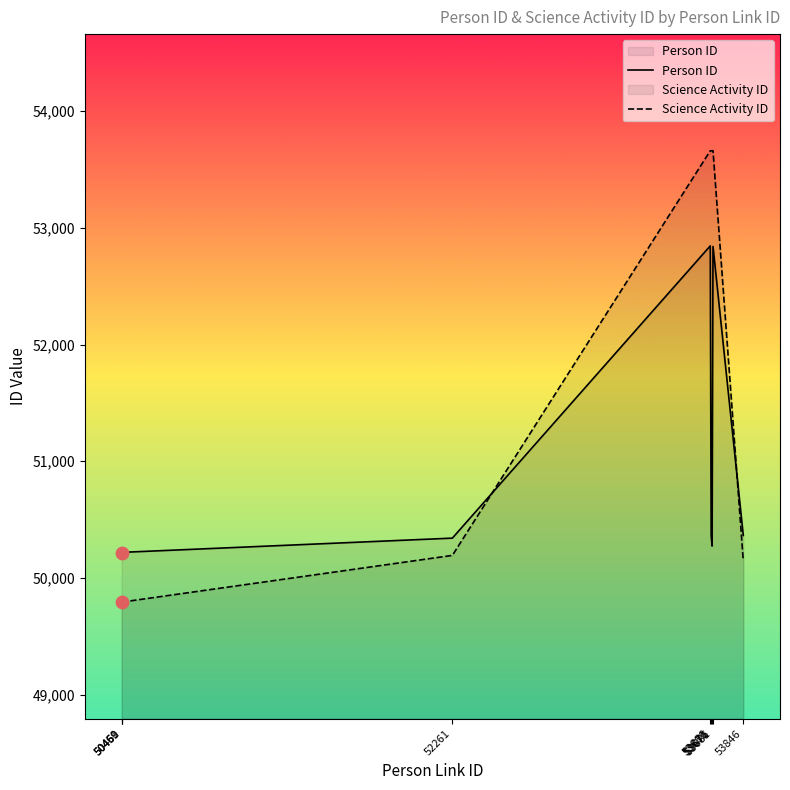

Which series has the largest total across all categories?

Science Activity ID